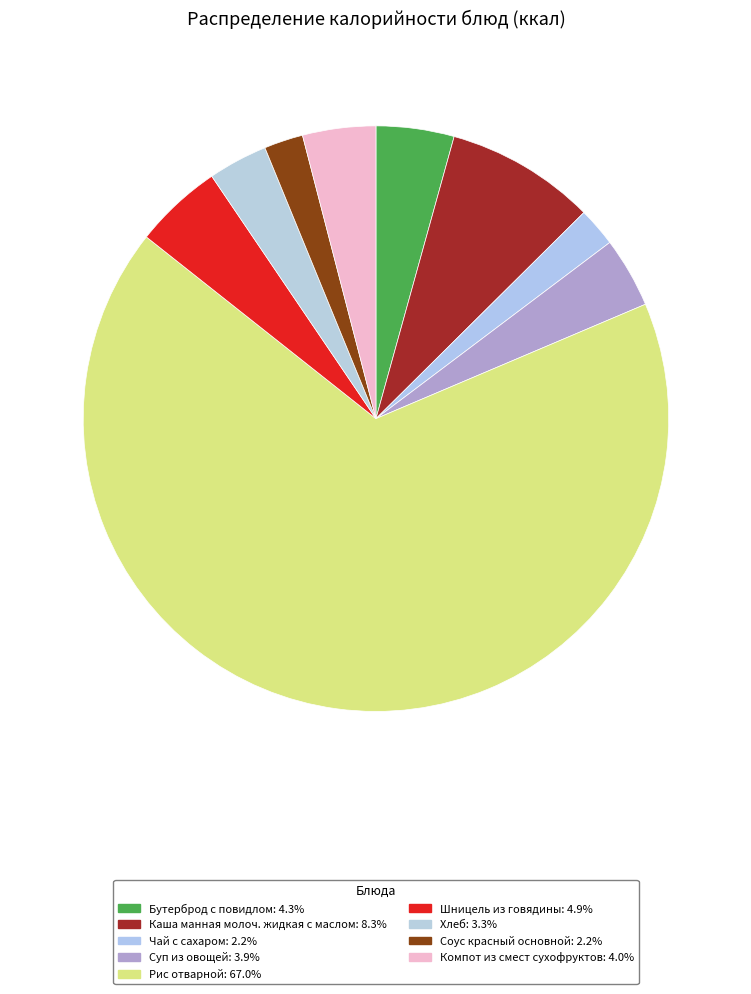

Between Чай с сахаром and Каша манная молоч. жидкая с маслом, which is larger?

Каша манная молоч. жидкая с маслом